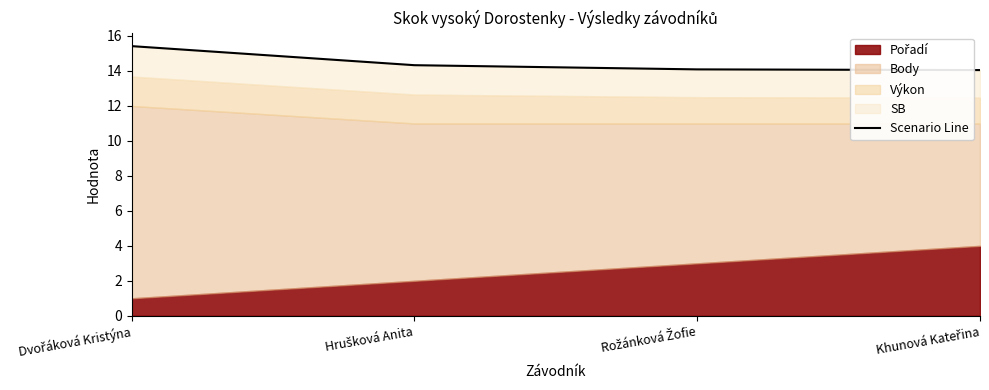

List the labels in order of value, smallest first.

Khunová Kateřina, Rožánková Žofie, Hrušková Anita, Dvořáková Kristýna